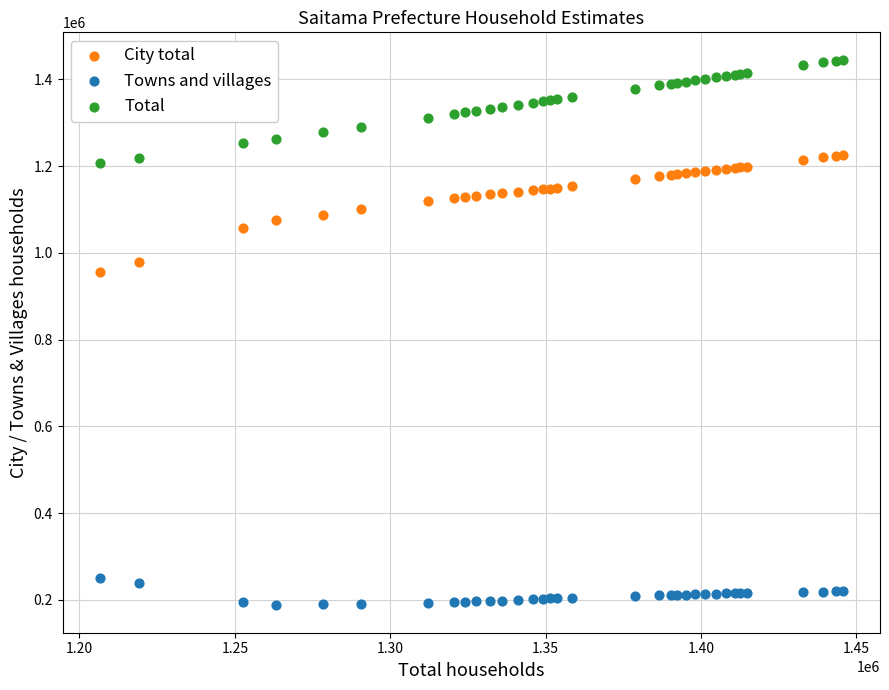

Across all series, what Y value is closest to 816322?

955754